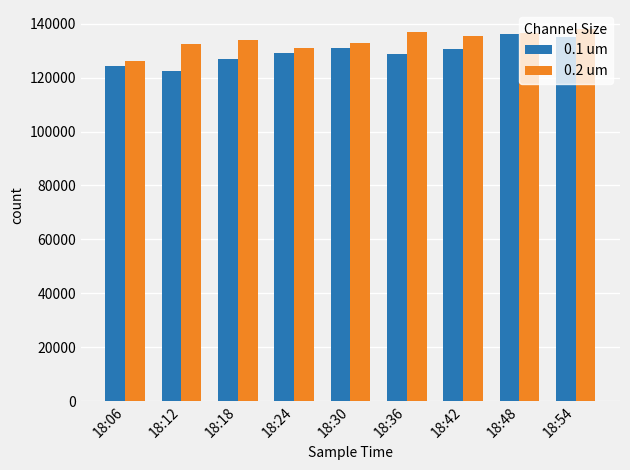

Are the bars horizontal?

No